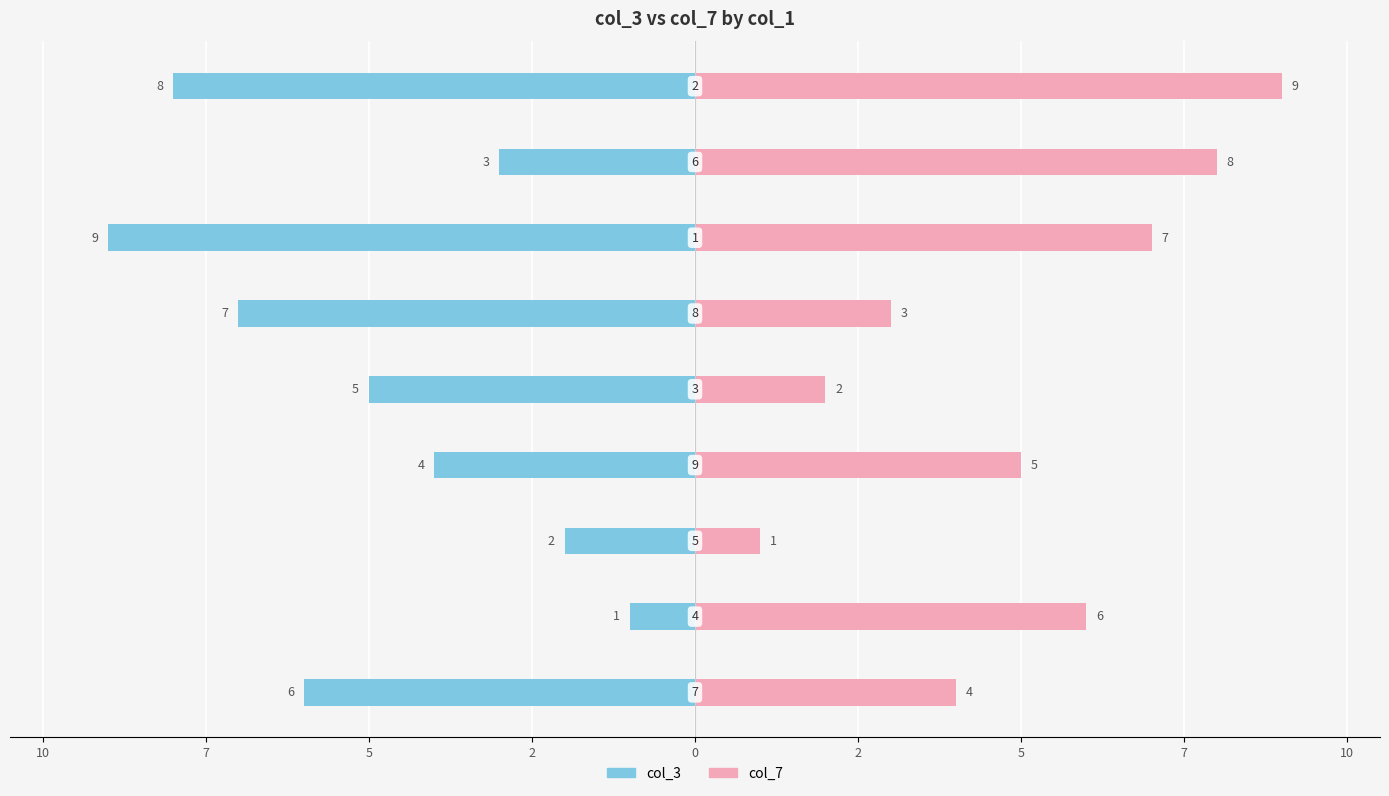

What is the label of the 2nd bar from the right?

5